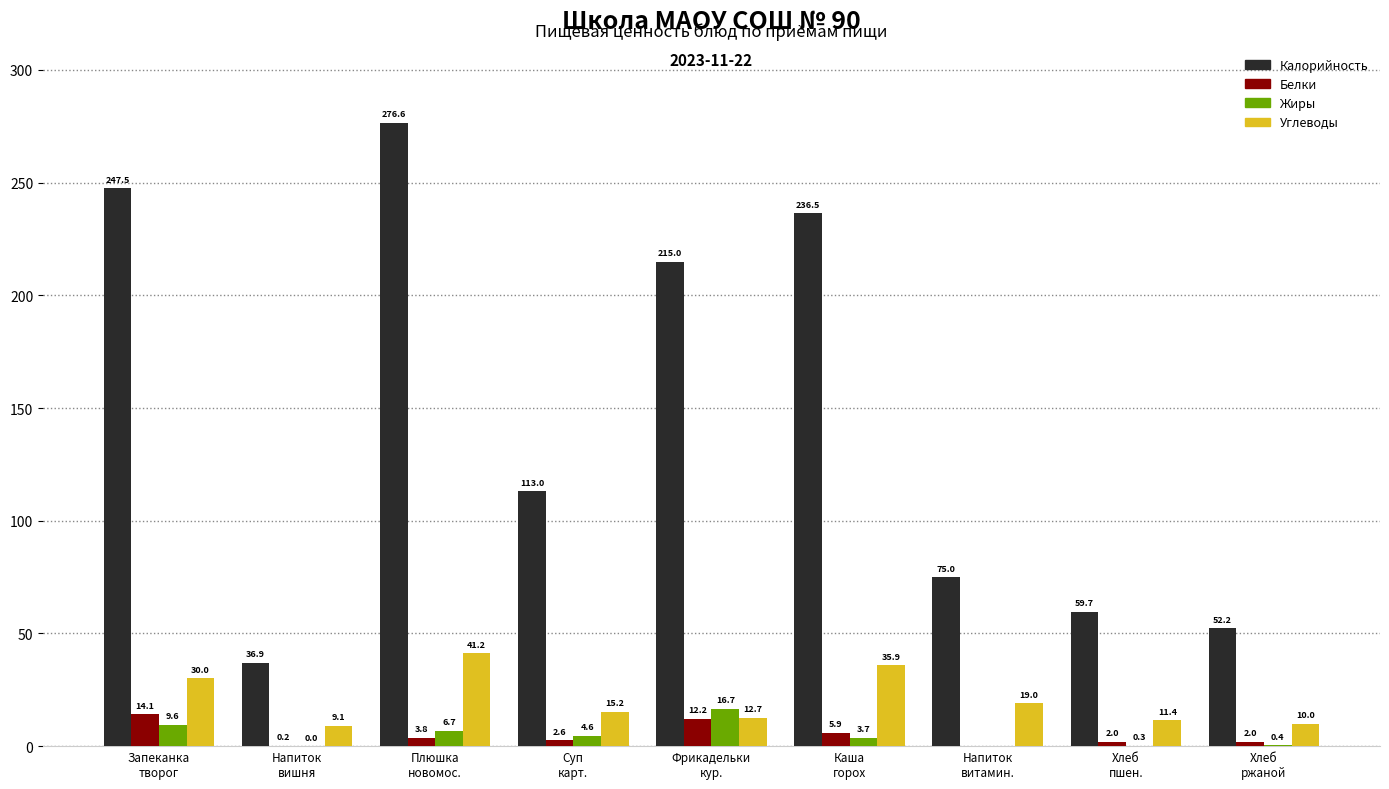

Which label corresponds to the largest value in the chart?

Плюшка
новомос.